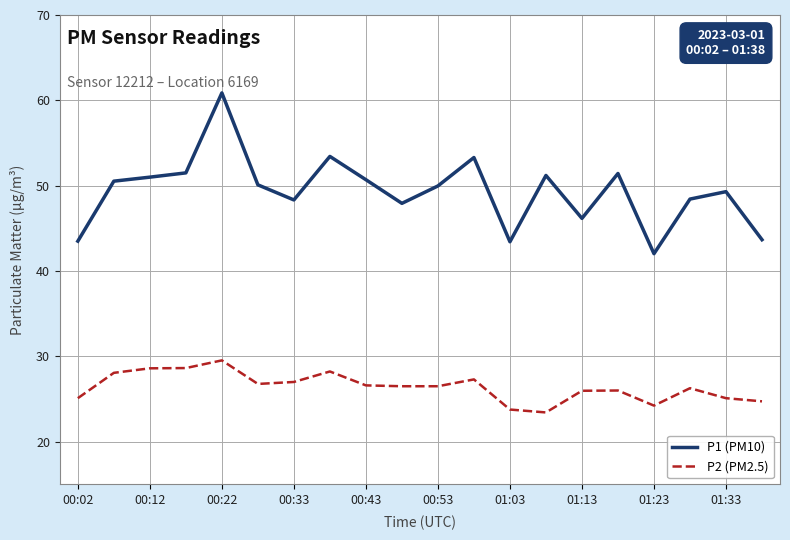

Does the chart display data point markers on the line(s)?

No